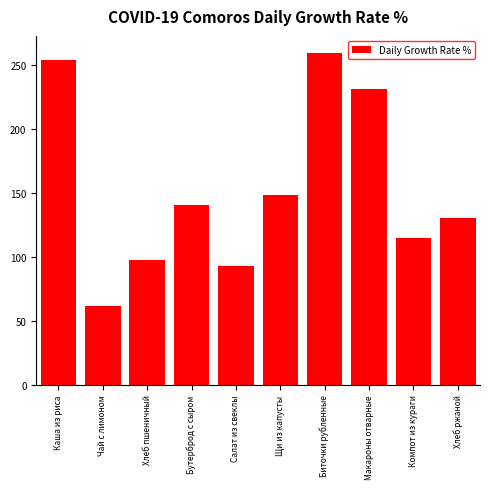

Reading left to right, transcribe all the data shown in this chart.

253.8	62.0	98.0	141.0	92.8	148.5	260.0	231.2	114.8	130.8